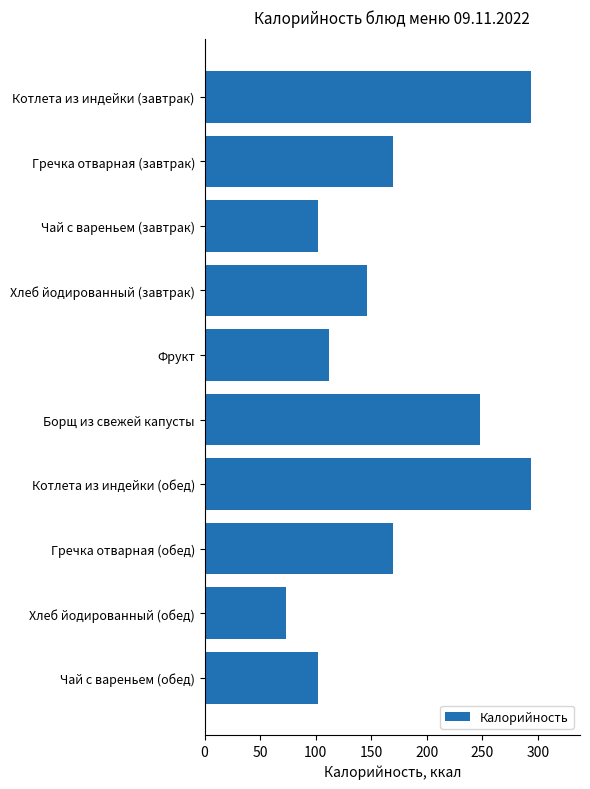

What is the change in value from Фрукт to Борщ из свежей капусты?

+136